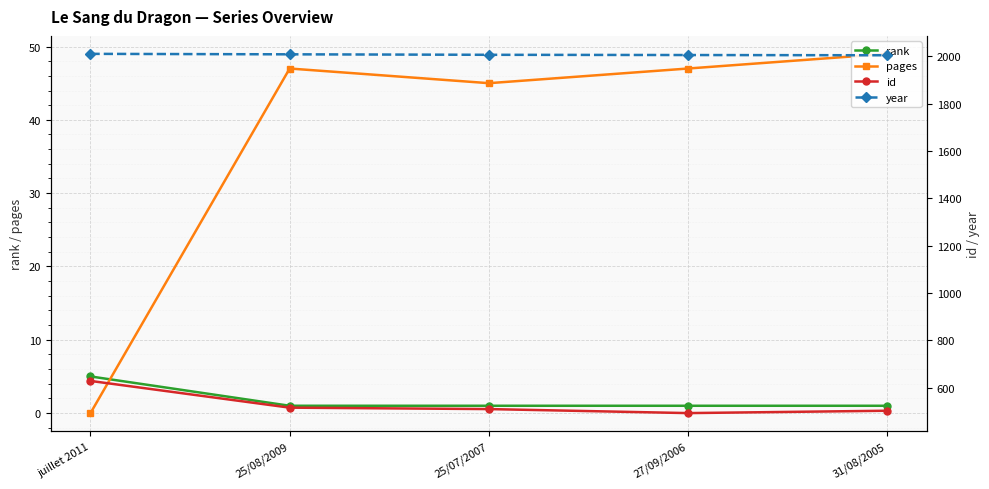

What is the sum of the id values at 31/08/2005 and 25/08/2009?

1017